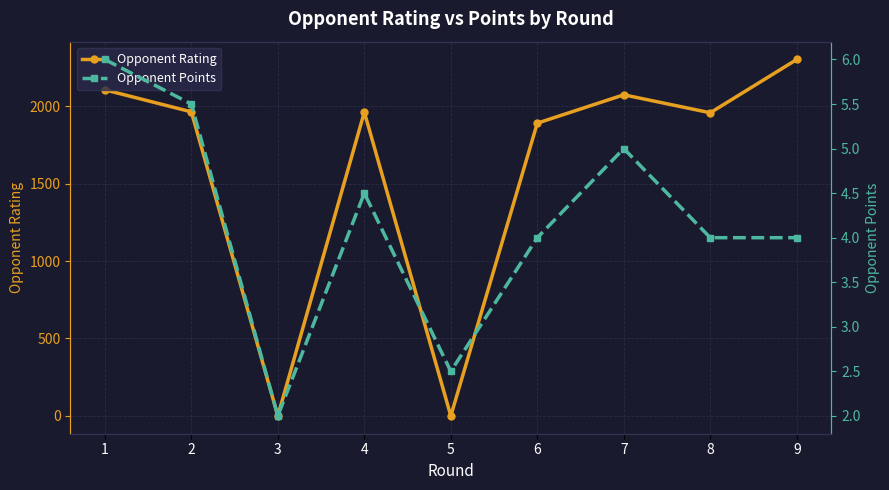

Which has a higher value, 7 or 4?

7